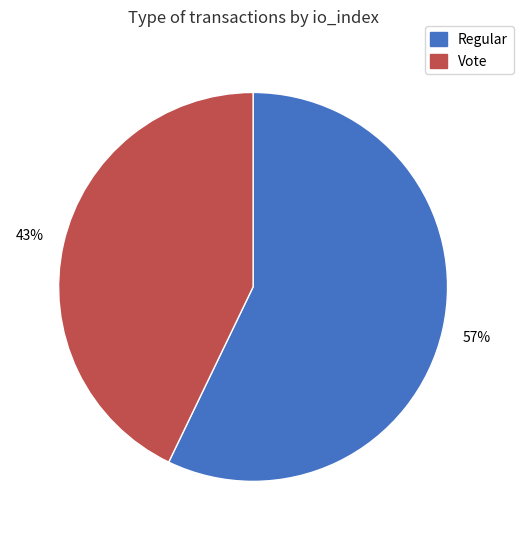

Which slice represents more than half of the pie?

Regular